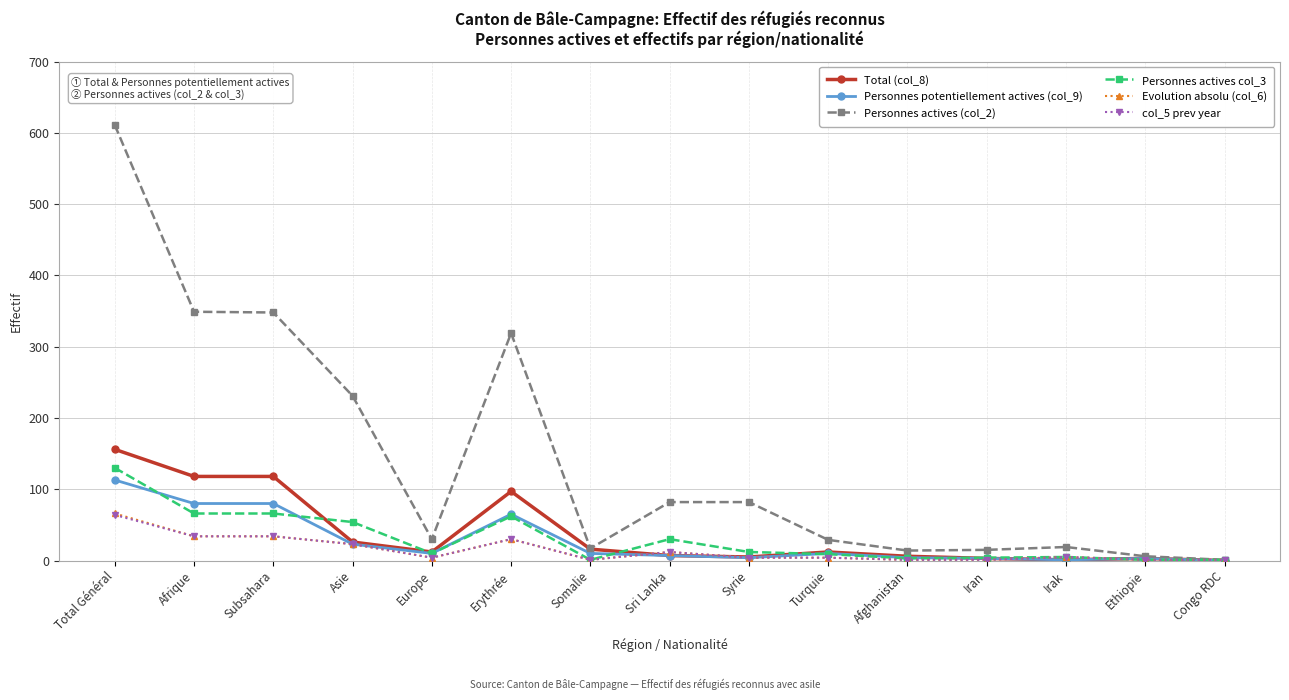

The value of Personnes actives (col_2) at Subsahara is 348. True or false?

True